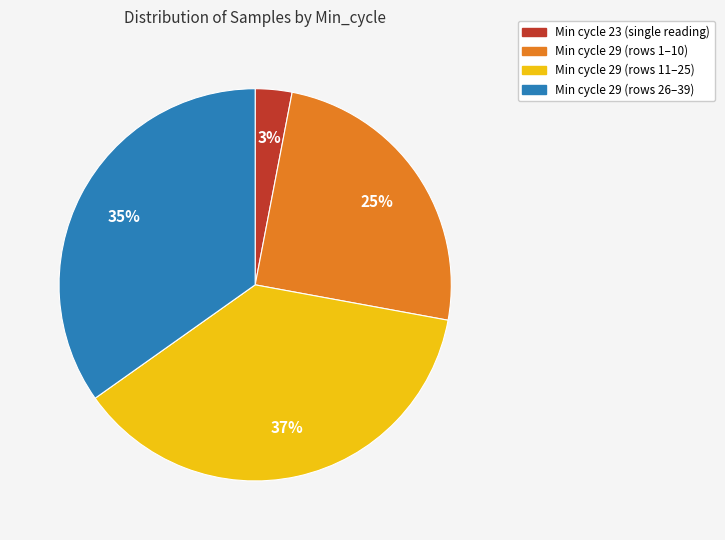

To the nearest percent, what is the average slice percentage?

25%